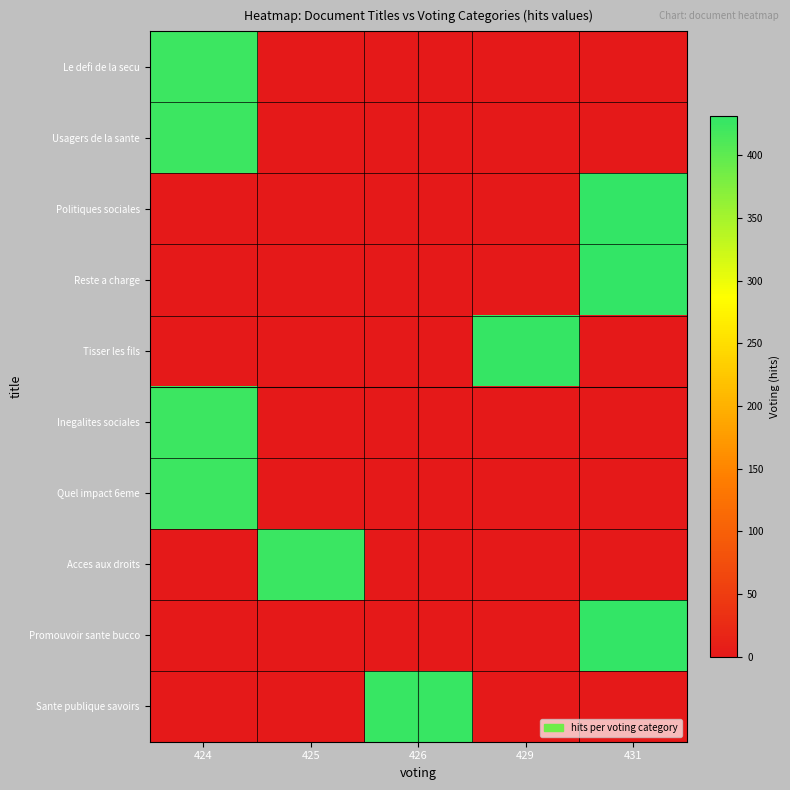

Which series has the widest spread of values?

Politiques sociales